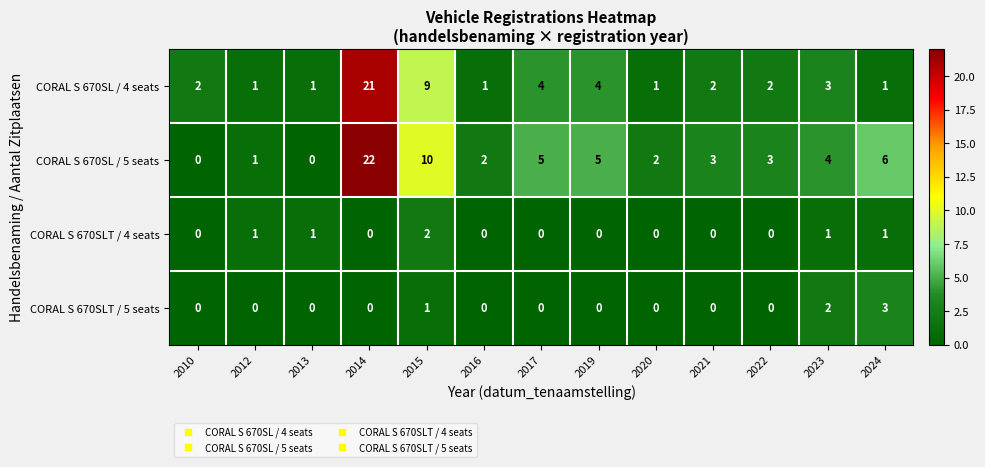

How many values in CORAL S 670SLT / 4 seats are above zero?

5